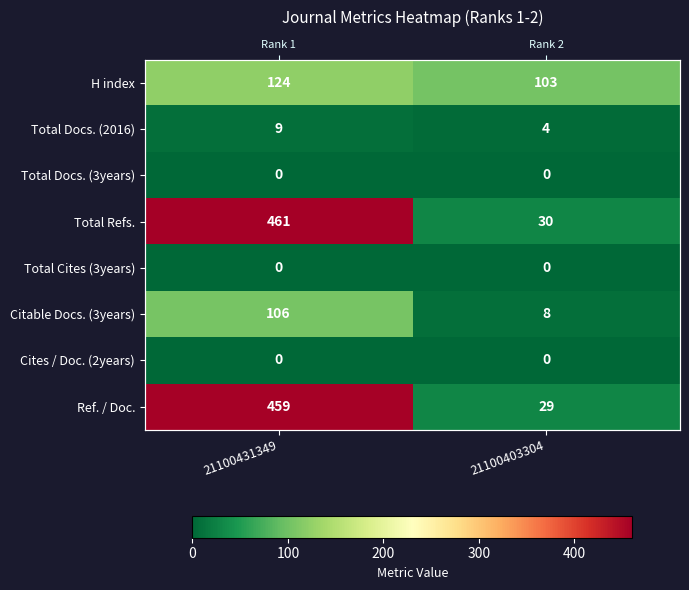

Between 21100431349 and 21100403304, which is larger?

21100431349